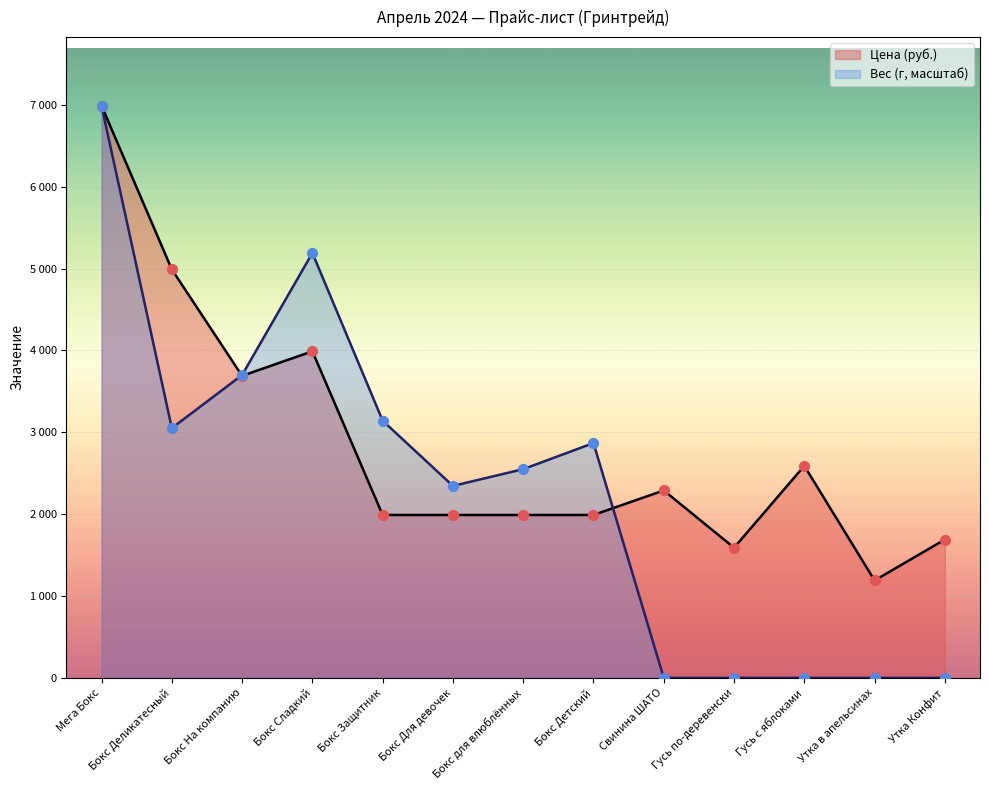

Which series reaches the maximum Y coordinate?

Цена (руб.)